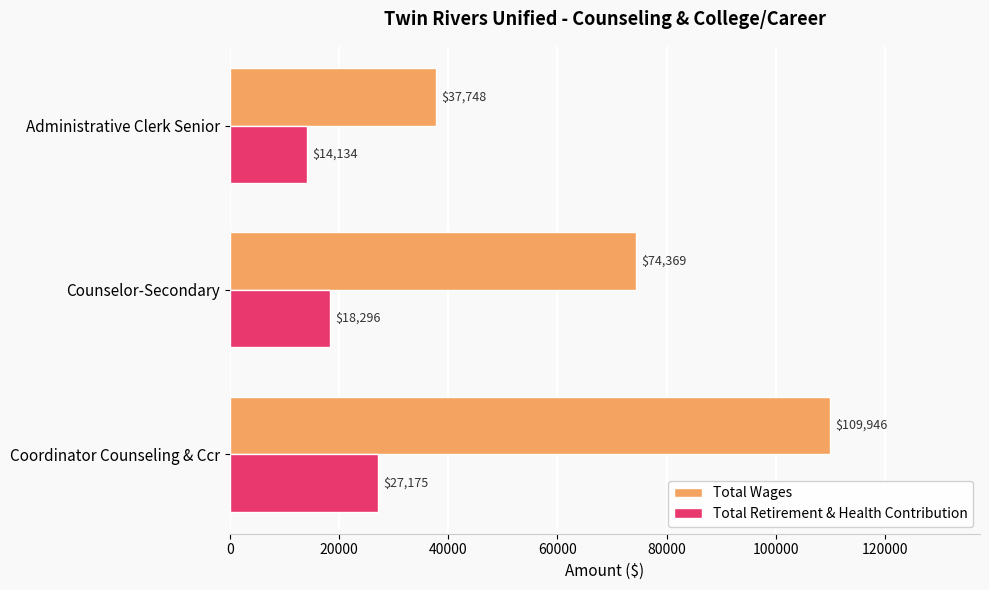

At how many categories does at least one series exceed 31865?

3